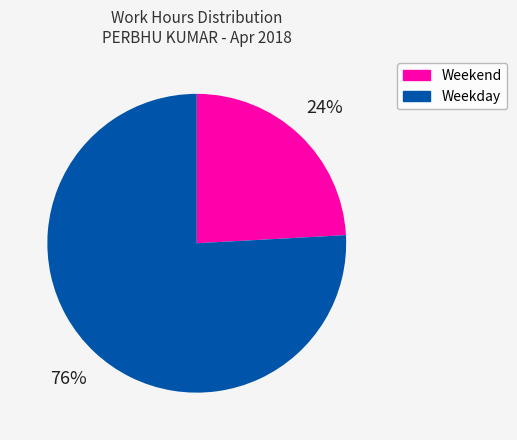

Is there a majority slice in this chart?

Yes